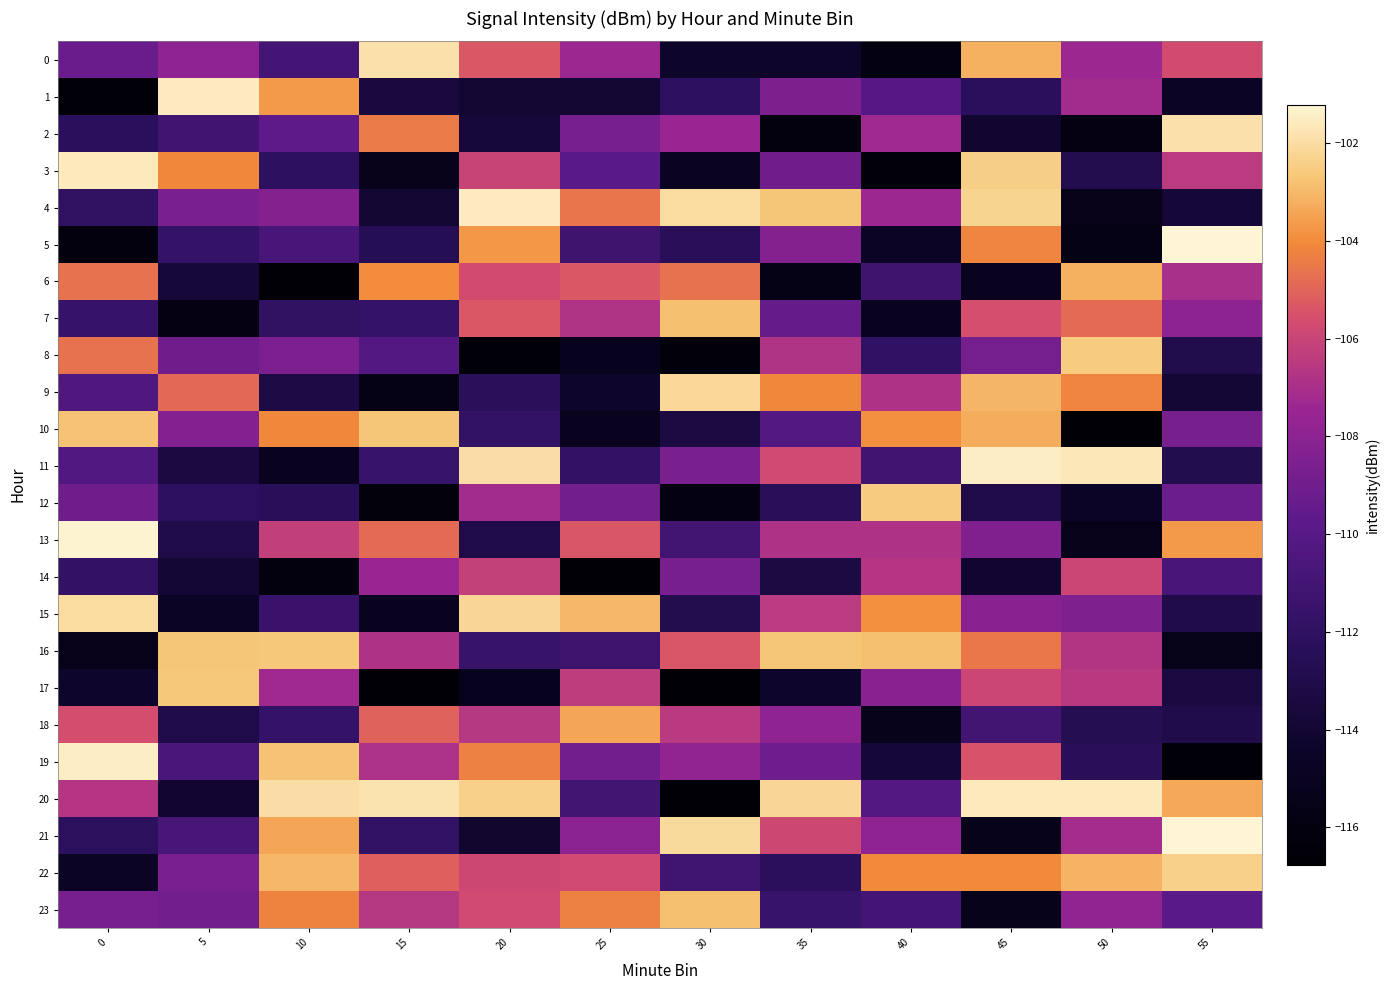

Which category has the lowest value across all series?

30